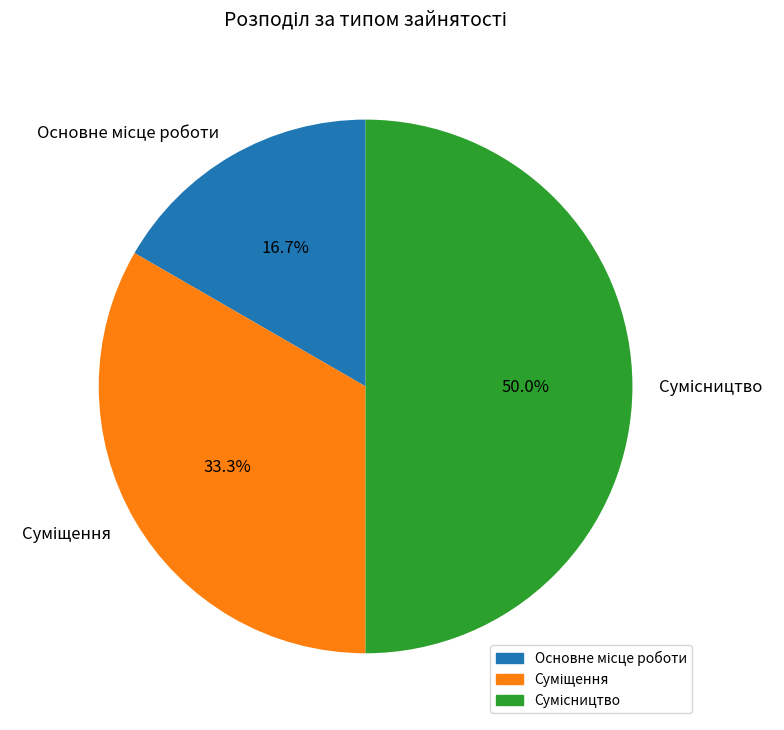

How many segments does this pie chart have?

3